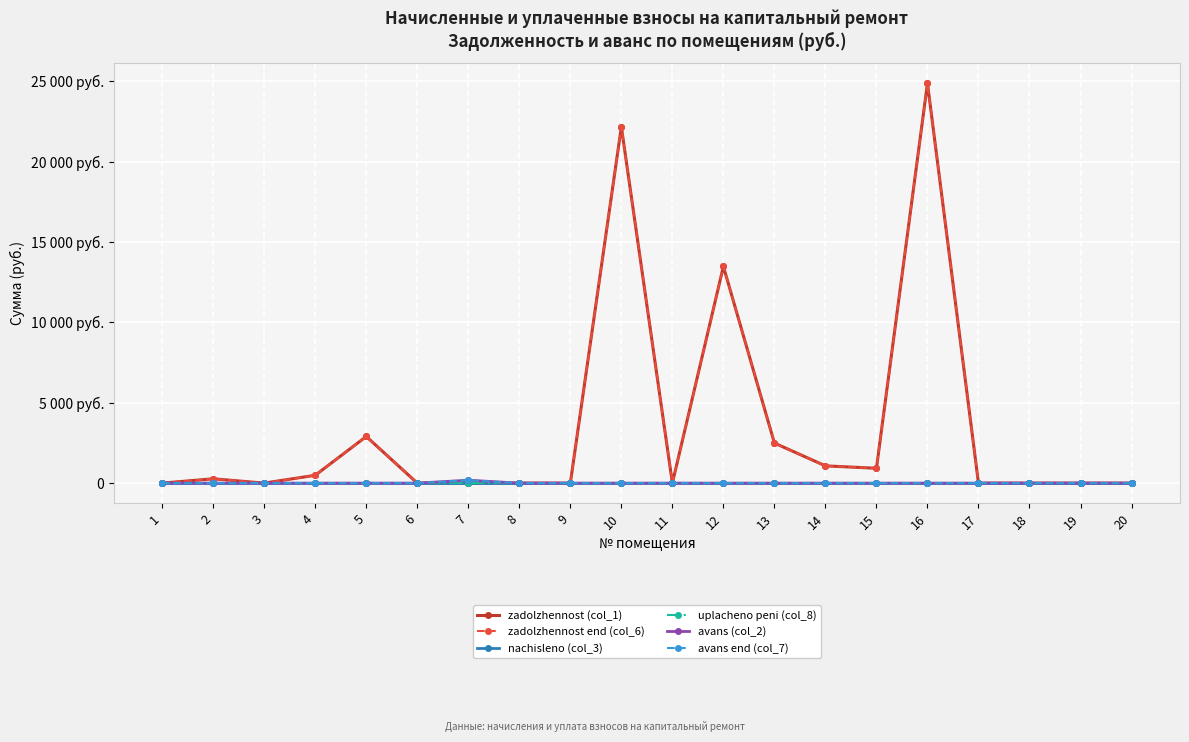

How many lines are shown in the chart?

6